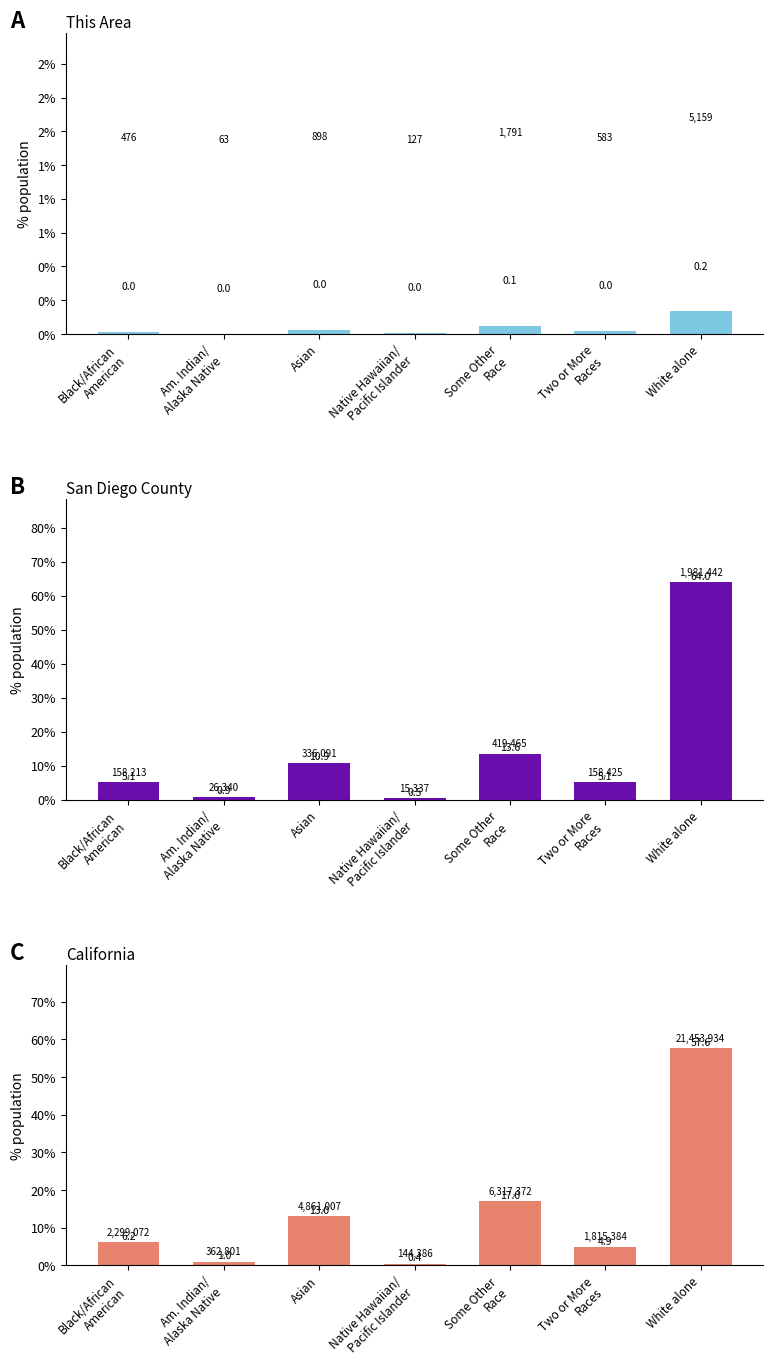

Which category has the lowest value across all series?

Am. Indian/
Alaska Native